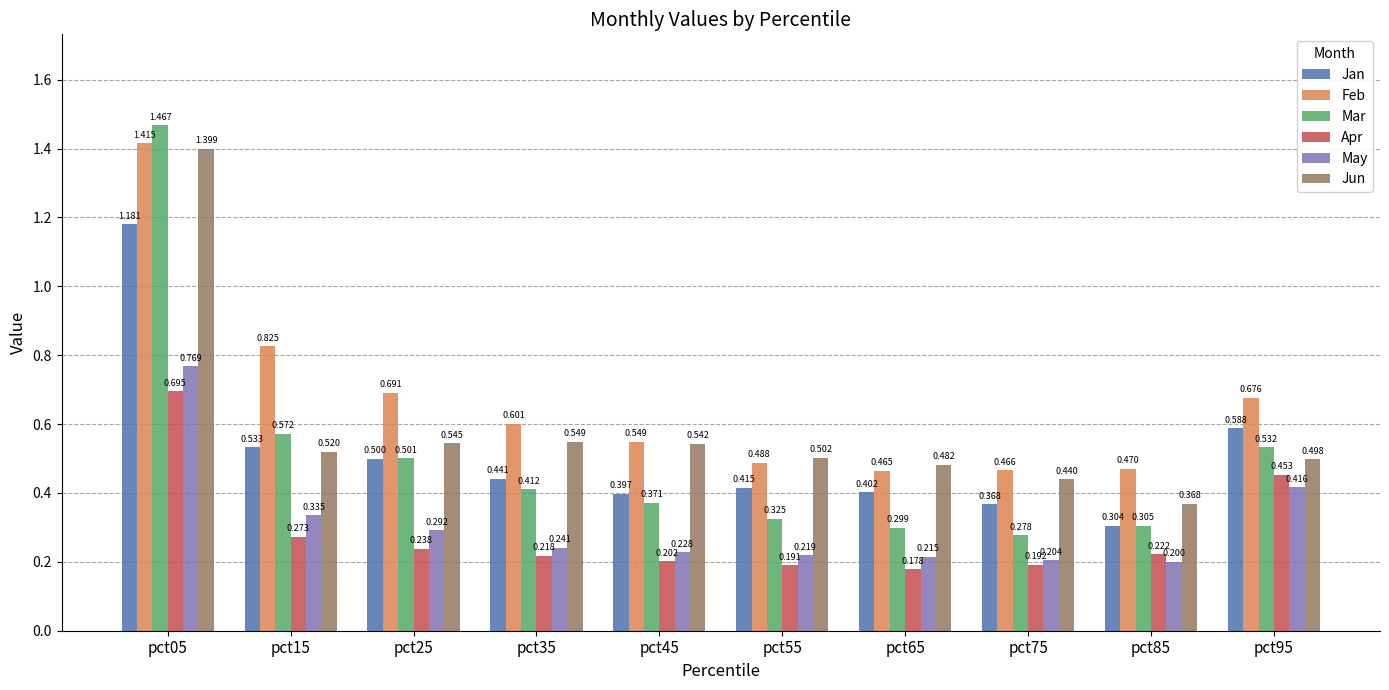

How many Feb values are between 0 and 1?

9